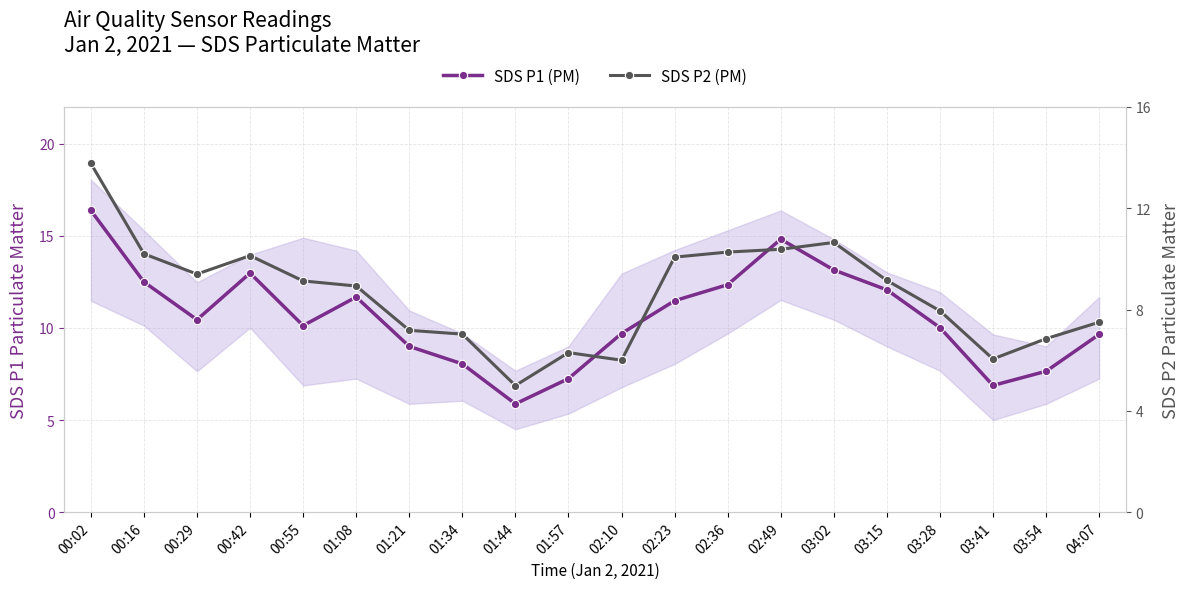

Which label corresponds to the smallest value in the chart?

01:44